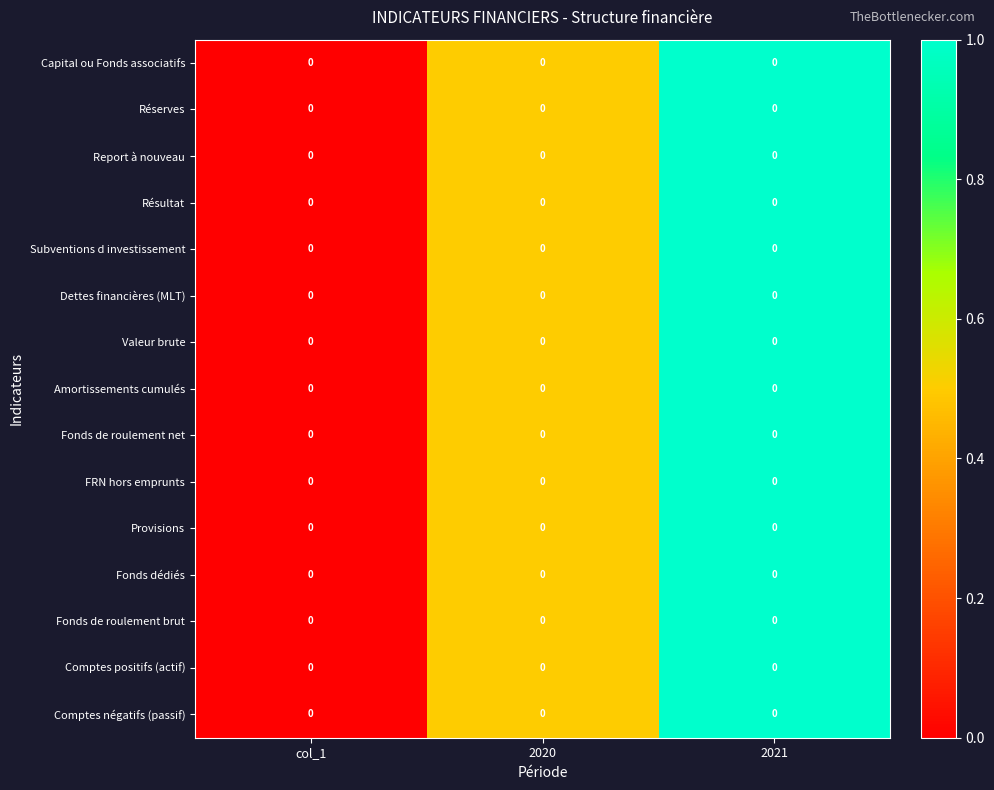

Count the Amortissements cumulés values in the range 0 to 1.

3